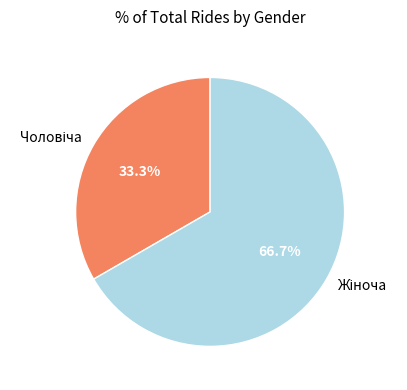

Does any single category account for the majority?

Yes